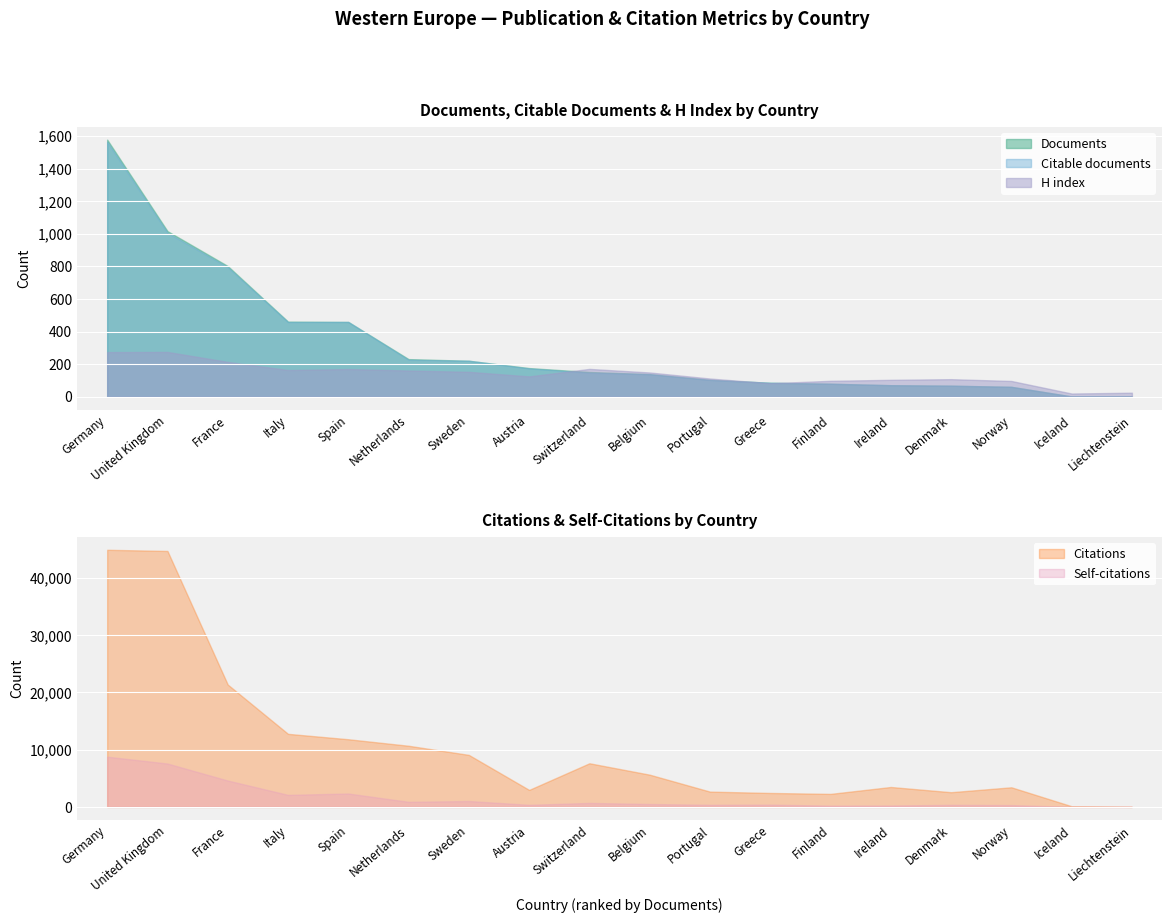

Count the number of data series in this chart.

5